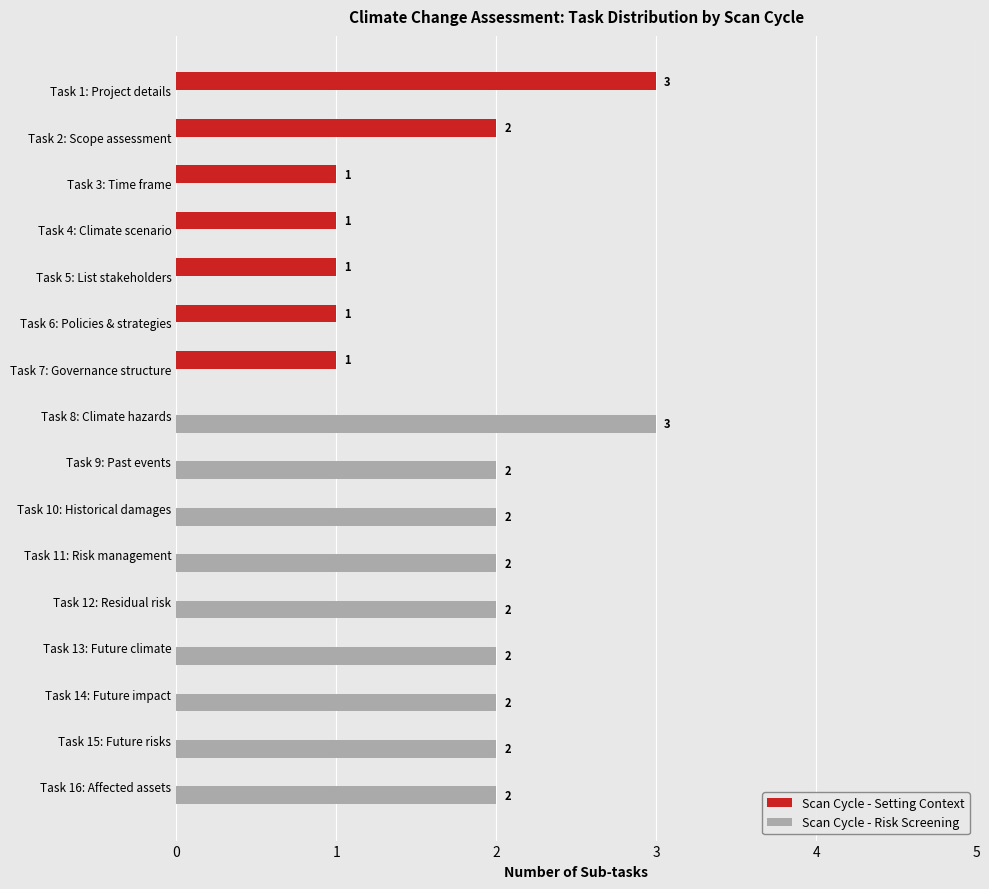

Is the value of Scan Cycle - Setting Context at Task 8: Climate hazards greater than the value of Scan Cycle - Risk Screening at Task 8: Climate hazards?

No